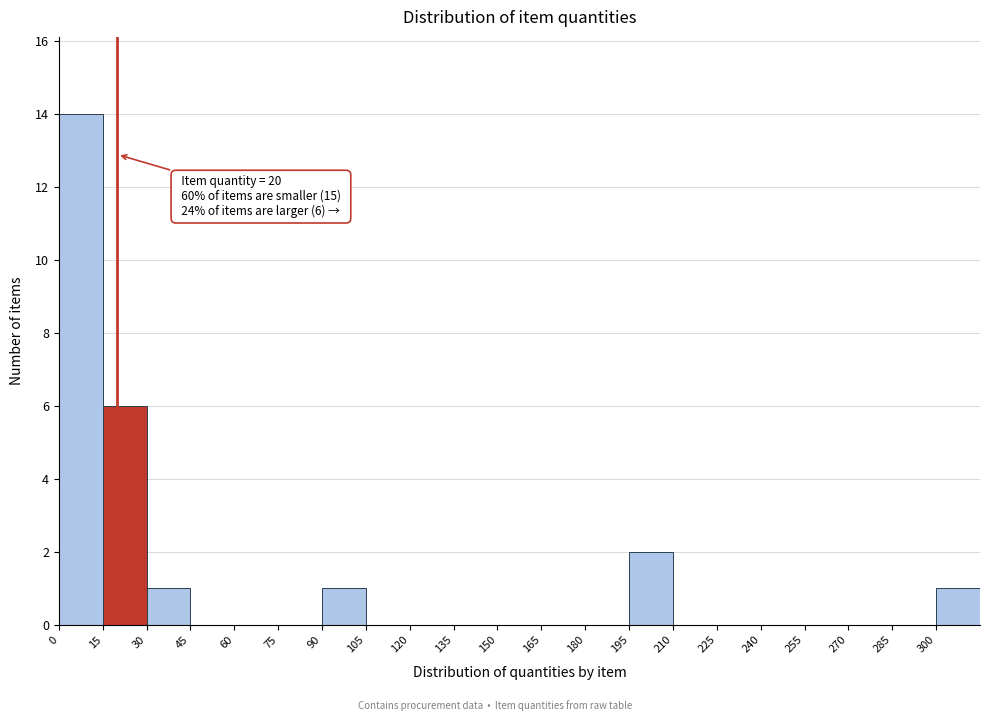

Which range on the x-axis has the tallest bar?

0 to 15